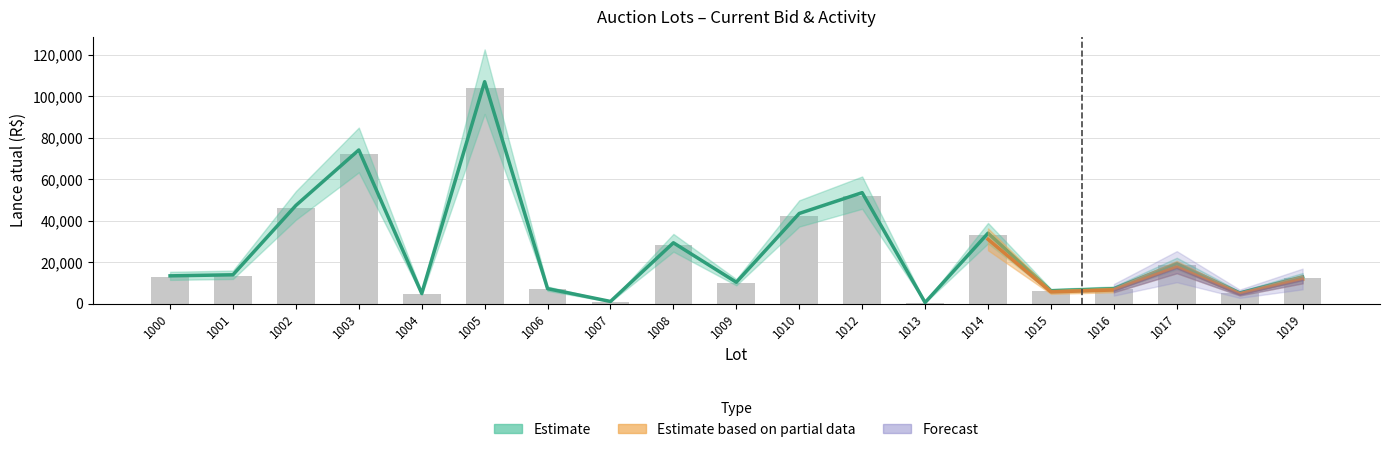

What is the difference between the values at 1017 and 1001?

5250